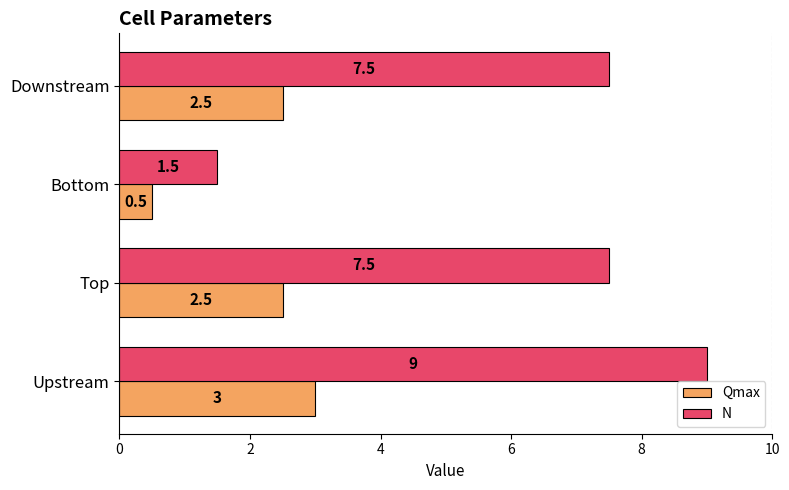

Which series has the widest spread of values?

N